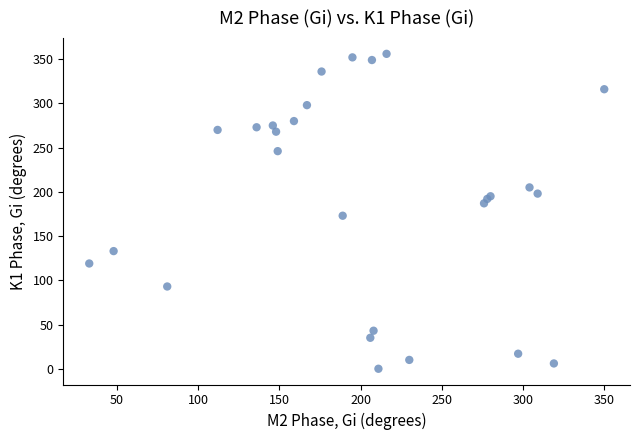

What Y value in the scatter plot is closest to 178?

173